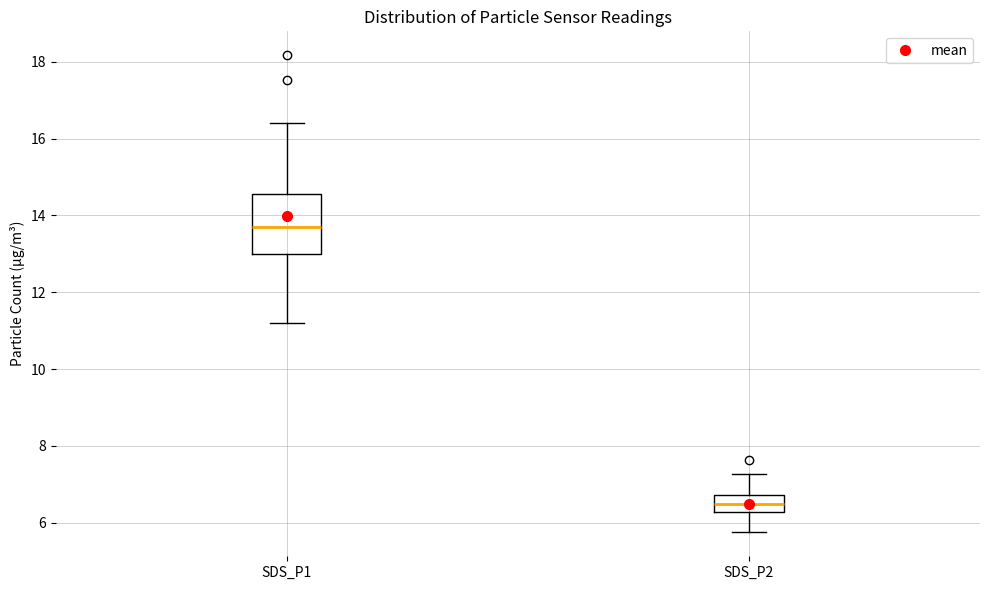

Which box has the lowest median line?

SDS_P2